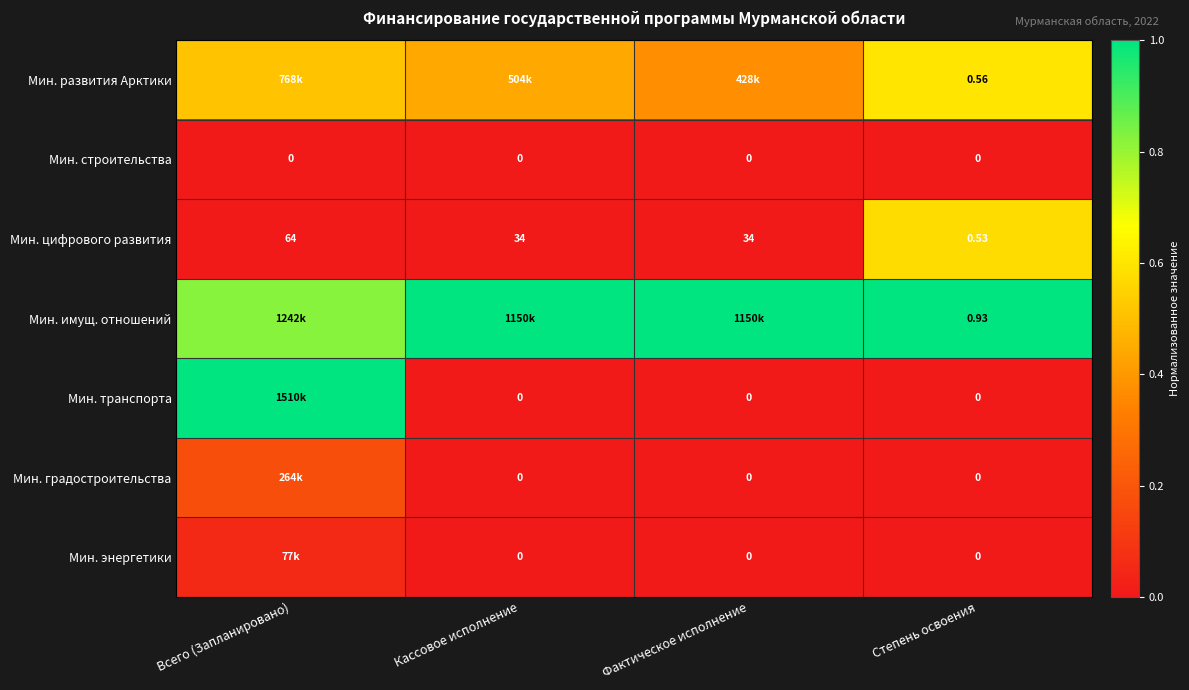

List the labels in order of Мин. имущ. отношений value, smallest first.

Всего (Запланировано), Кассовое исполнение, Фактическое исполнение, Степень освоения